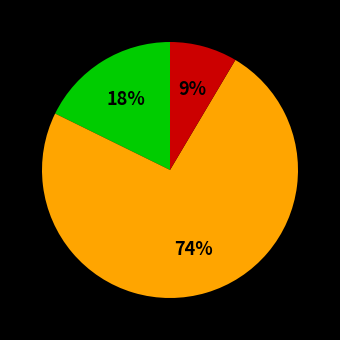

To the nearest percent, what is the average slice percentage?

33%